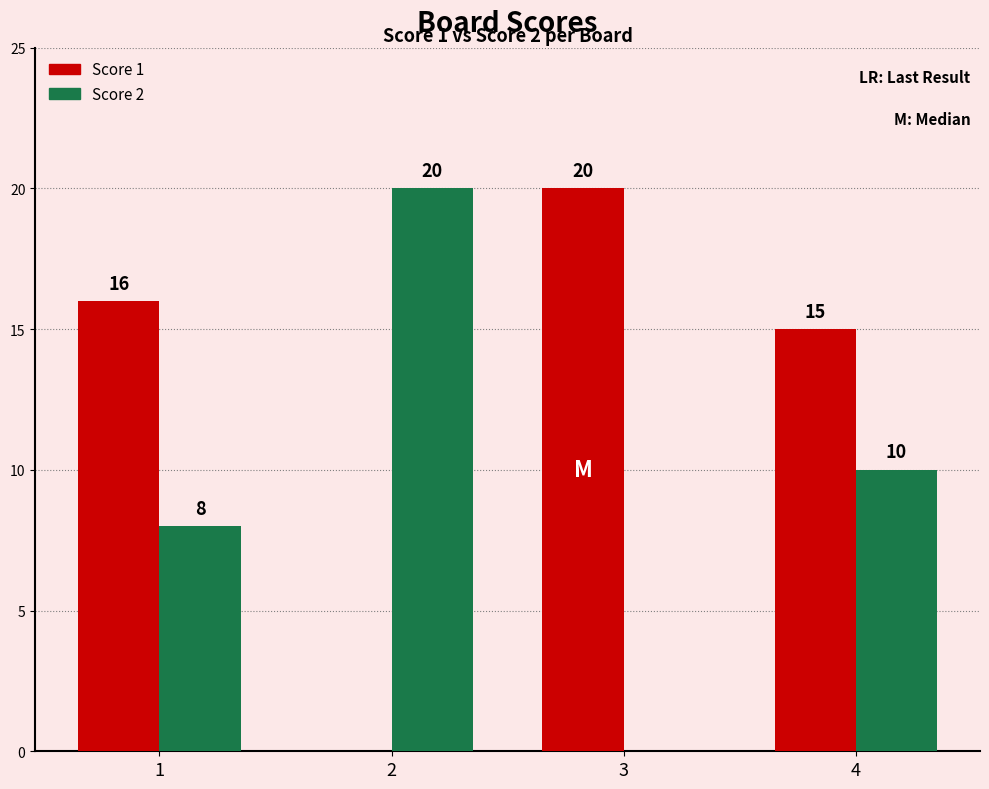

What is the maximum value shown in the chart?

20